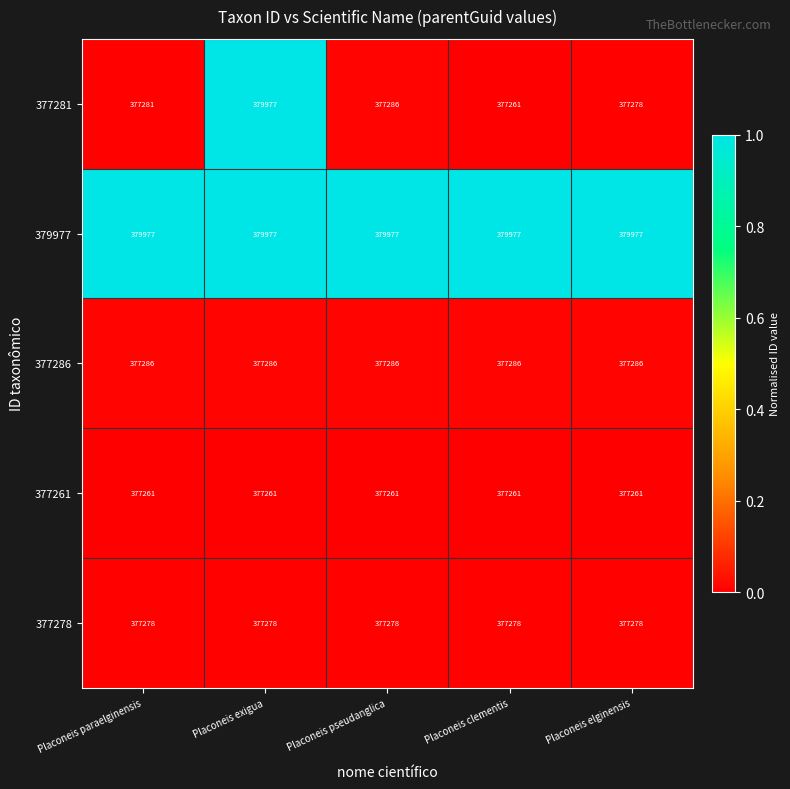

At Placoneis paraelginensis, list the series in order from smallest to largest.

377261, 377278, 377281, 377286, 379977